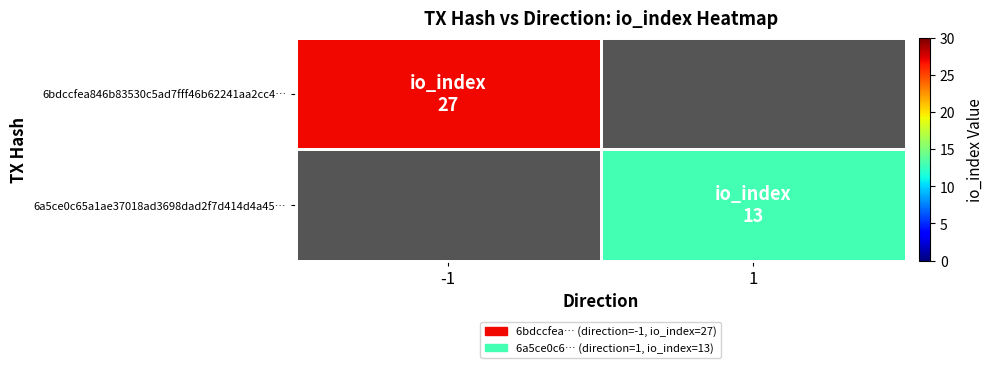

How many data points does each series have?

2